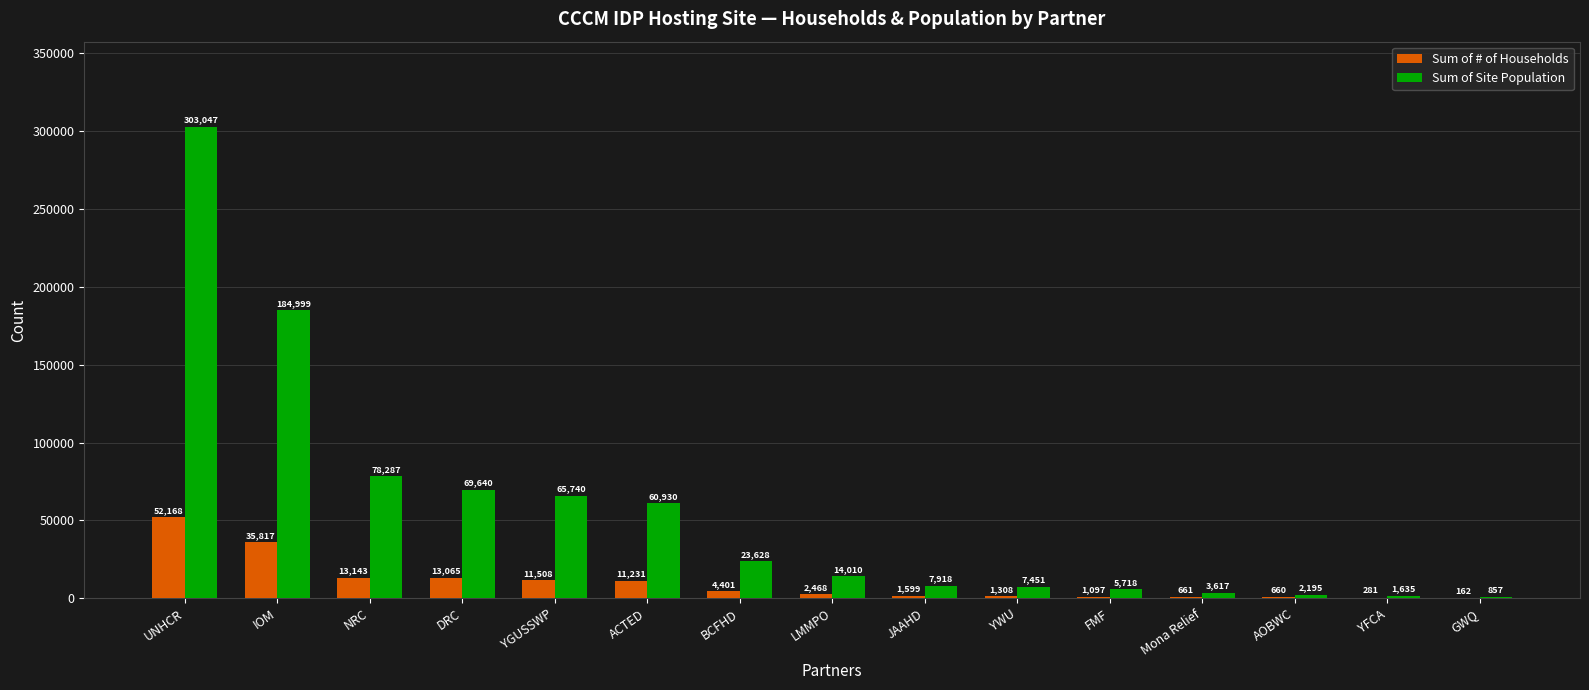

How many distinct data groups are displayed?

2